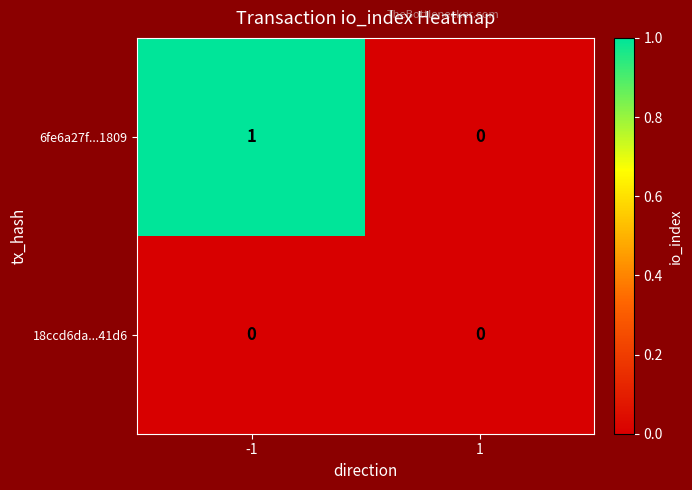

Rank the series by their maximum value, from highest to lowest.

6fe6a27f...1809, 18ccd6da...41d6